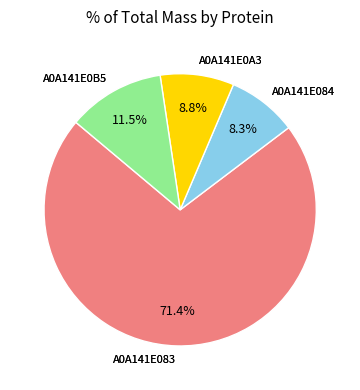

How many slices are in this pie chart?

4